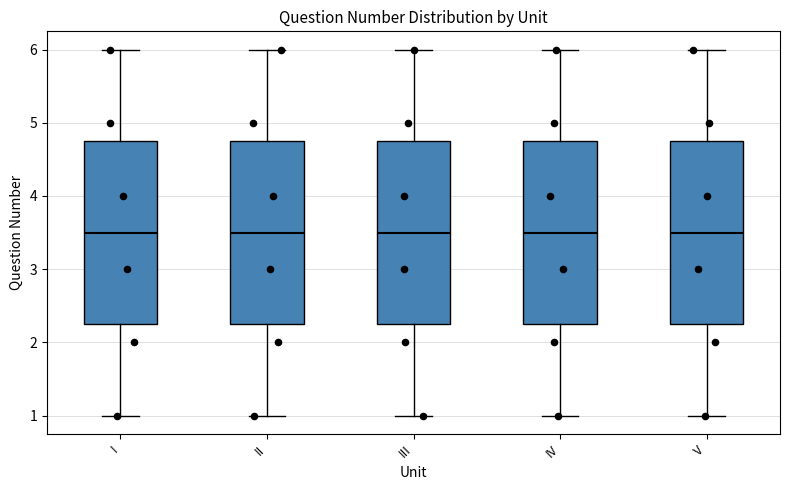

Reading left to right, transcribe this box plot: for each box, give where its median line is, the range the box spans, and where its two whiskers end, as read against the y-axis. The values are not printed on the chart, so give them approximately, as read against the axis.

I: median 3.5, box 2.3 to 4.8, whiskers 1.0 to 6.0
II: median 3.5, box 2.3 to 4.8, whiskers 1.0 to 6.0
III: median 3.5, box 2.3 to 4.8, whiskers 1.0 to 6.0
IV: median 3.5, box 2.3 to 4.8, whiskers 1.0 to 6.0
V: median 3.5, box 2.3 to 4.8, whiskers 1.0 to 6.0